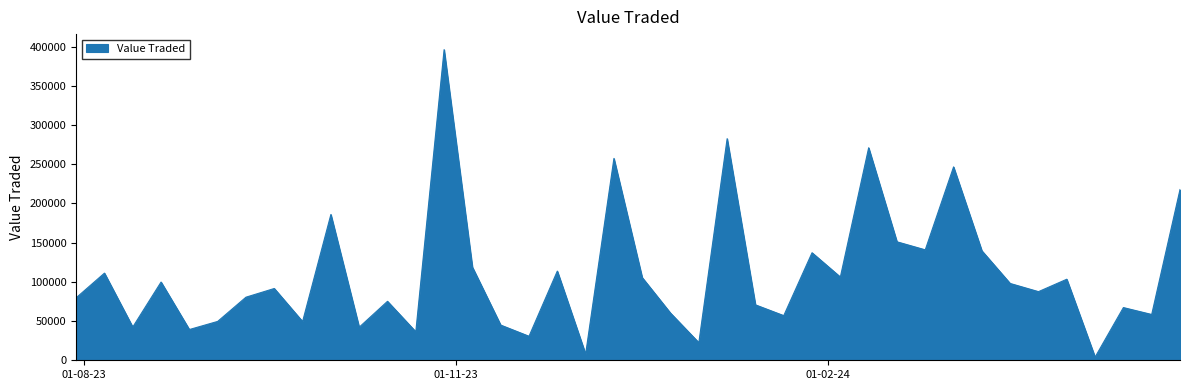

What is the greatest value displayed?

396098